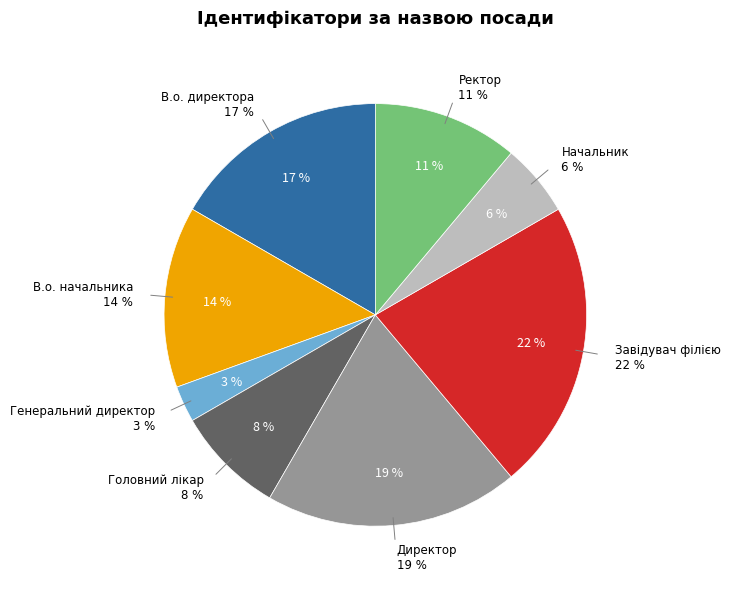

To the nearest percent, what is the average slice percentage?

12%